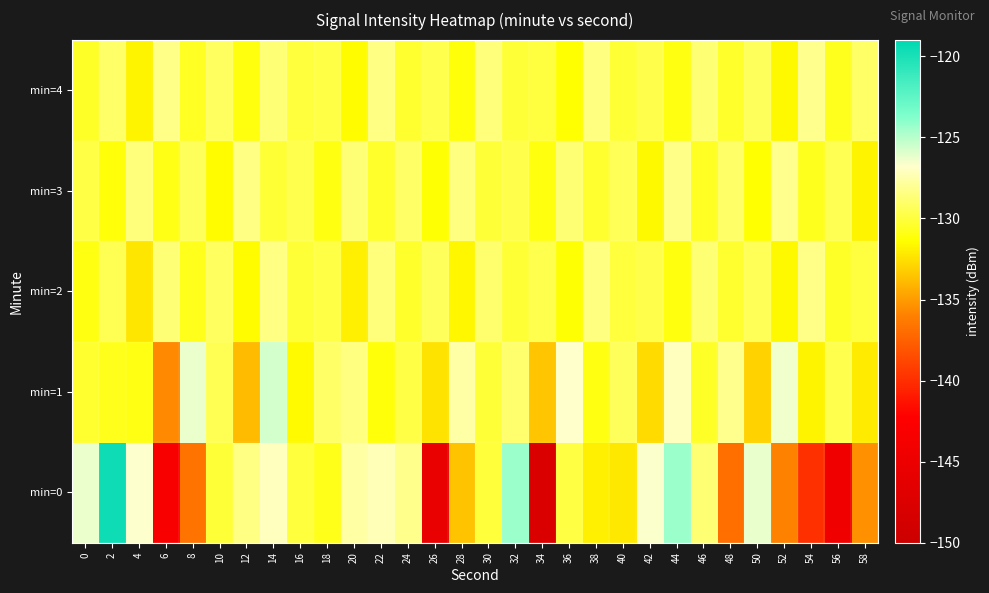

Which label corresponds to the largest value in the chart?

2